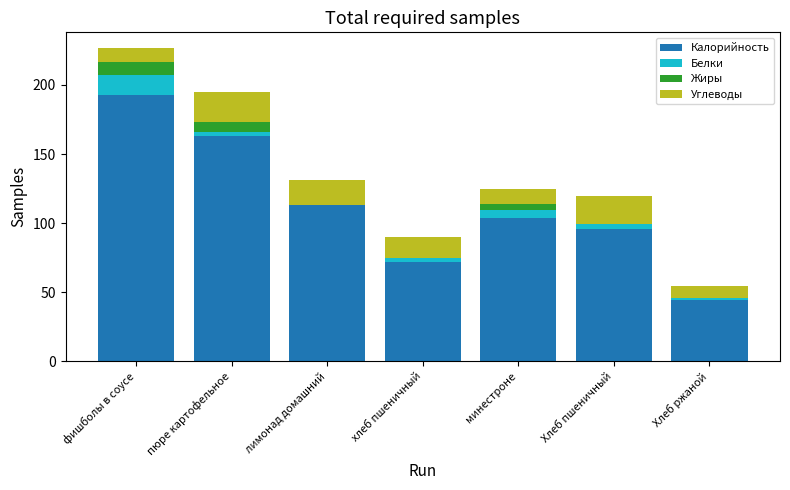

At which category is the sum across all series the highest?

фишболы в соусе